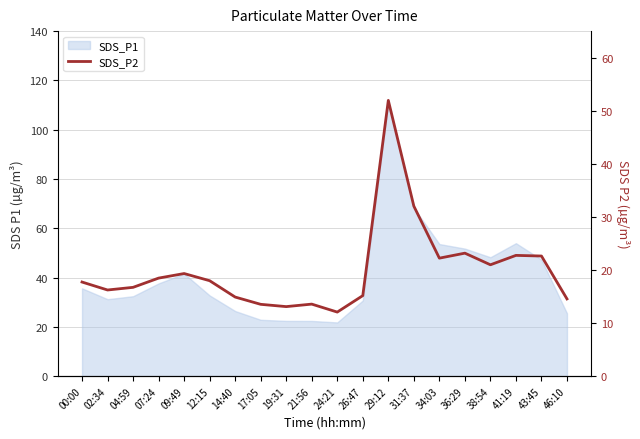

How many lines are shown in the chart?

1